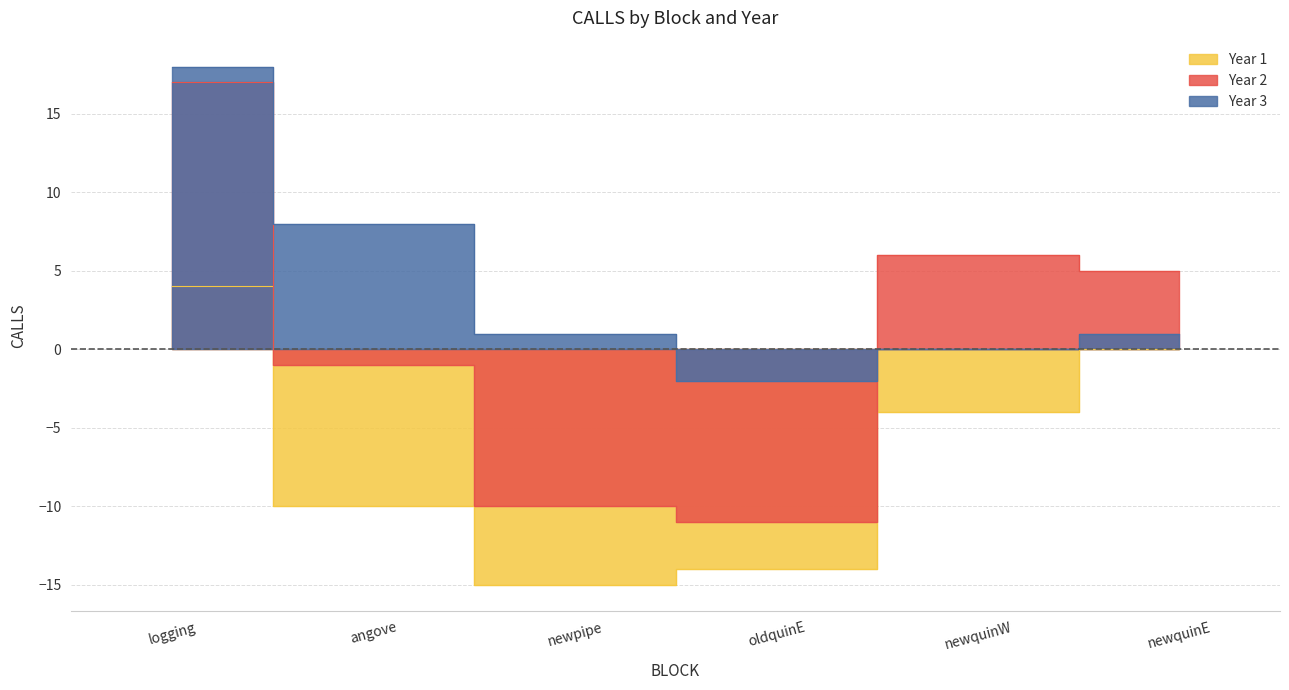

How many data points in Year 1 are above -4?

2